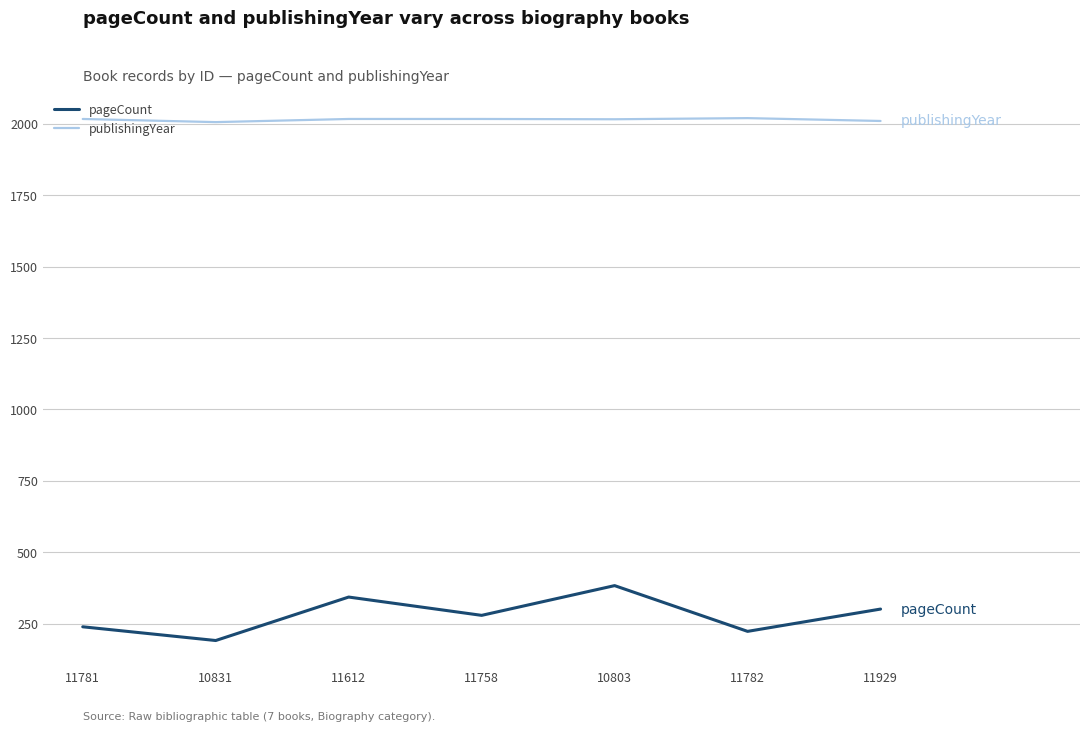

What is the difference between the maximum and minimum values in the pageCount series?

192